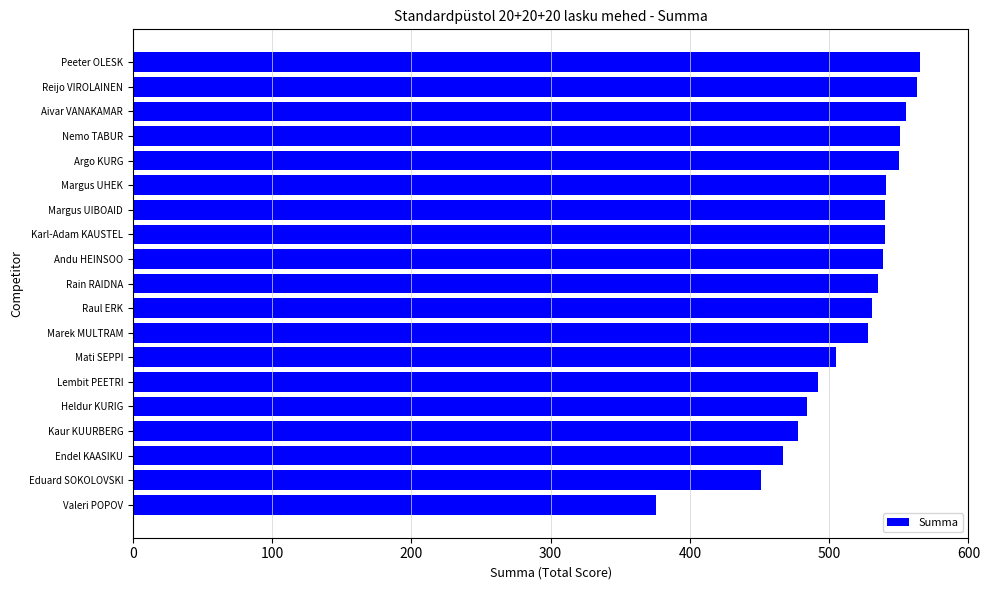

What position from the top is Endel KAASIKU?

17